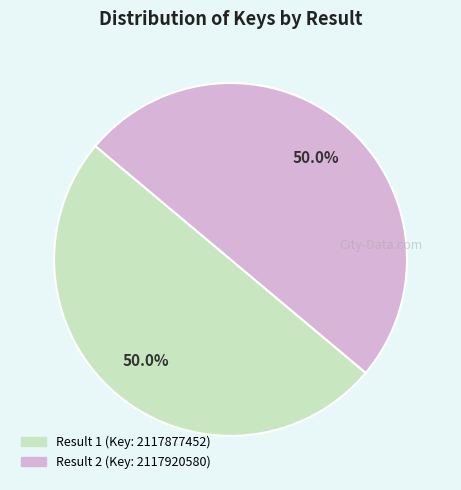

What is the largest slice in the pie chart?

2